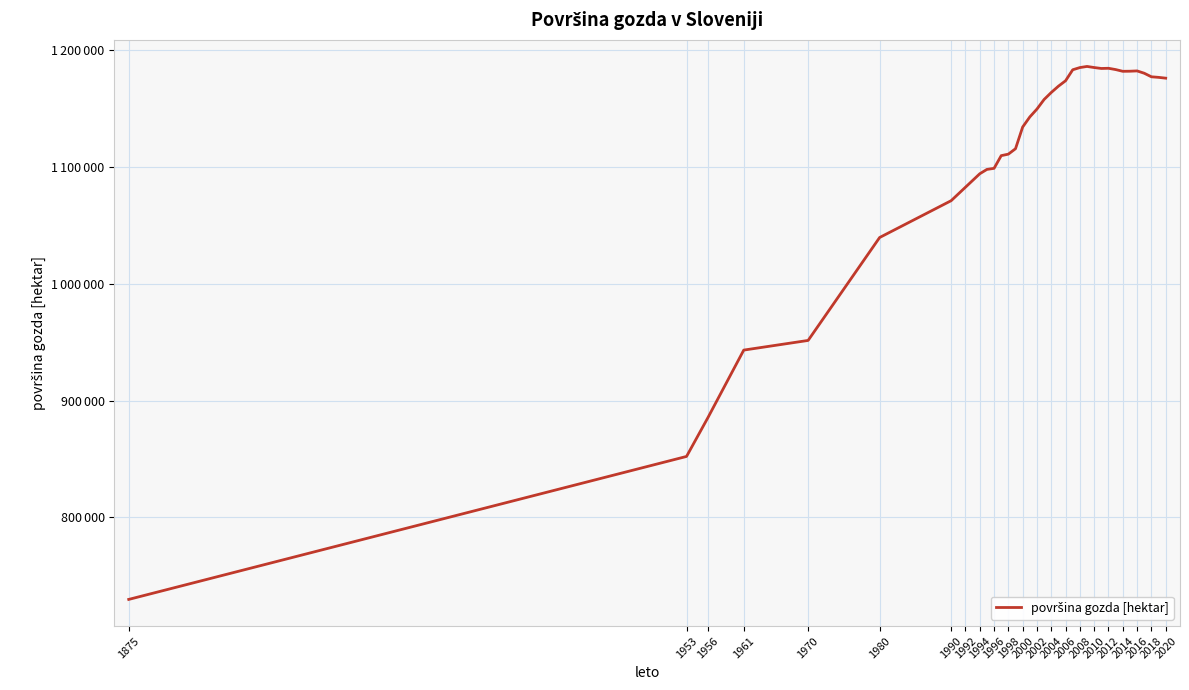

How many data points are above 1149633?

18